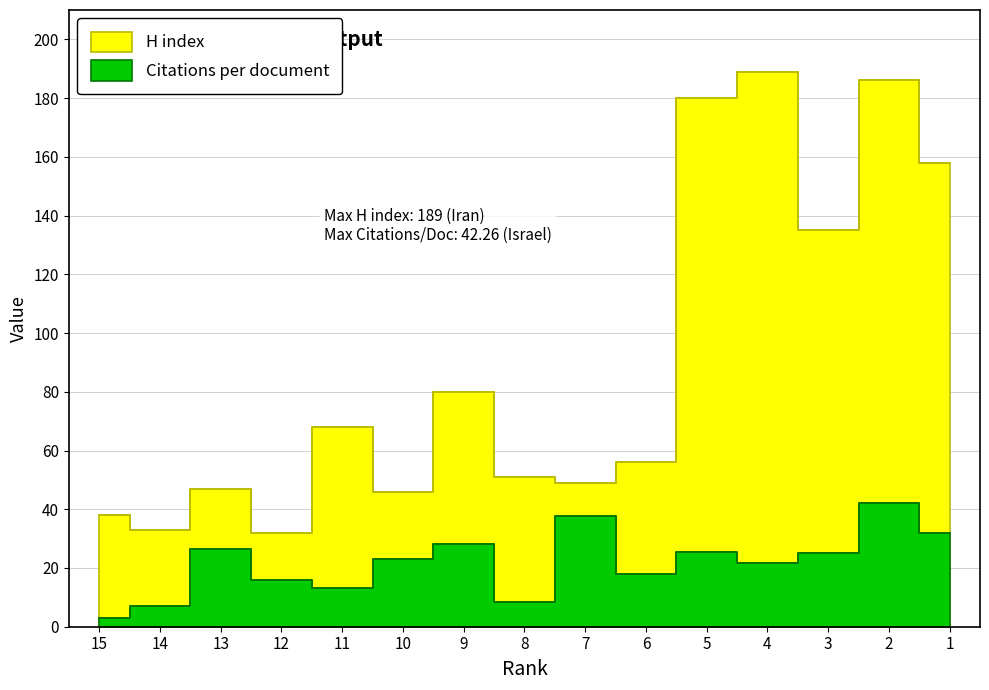

At which category does Citations per document reach its first local valley?

11